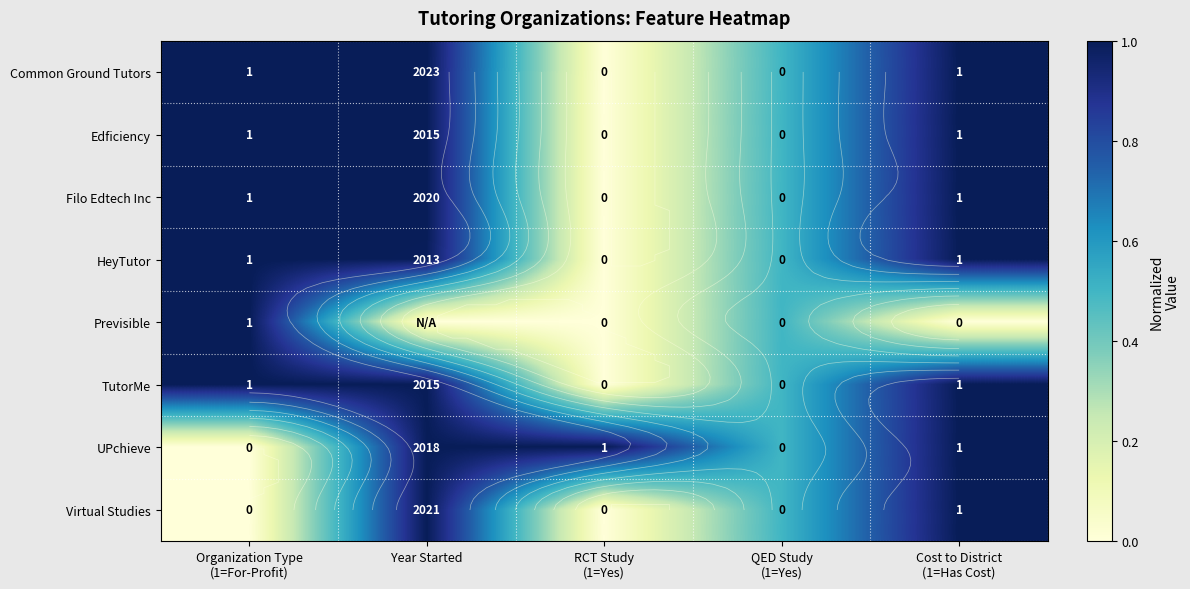

The Filo Edtech Inc series shows 0.0 at RCT Study (1=Yes). True or false?

True